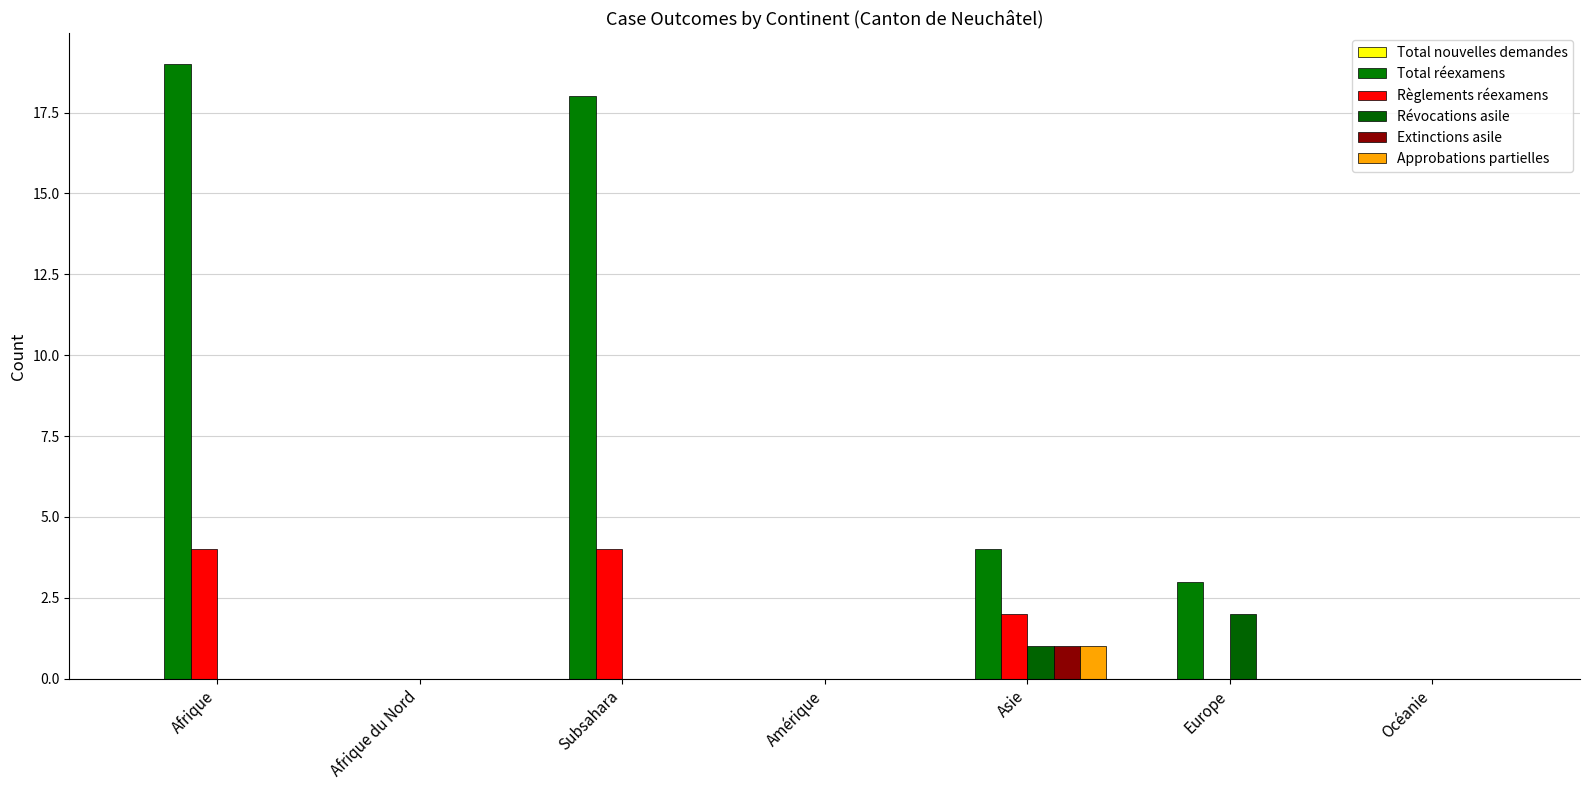

Does the chart contain stacked bars?

No